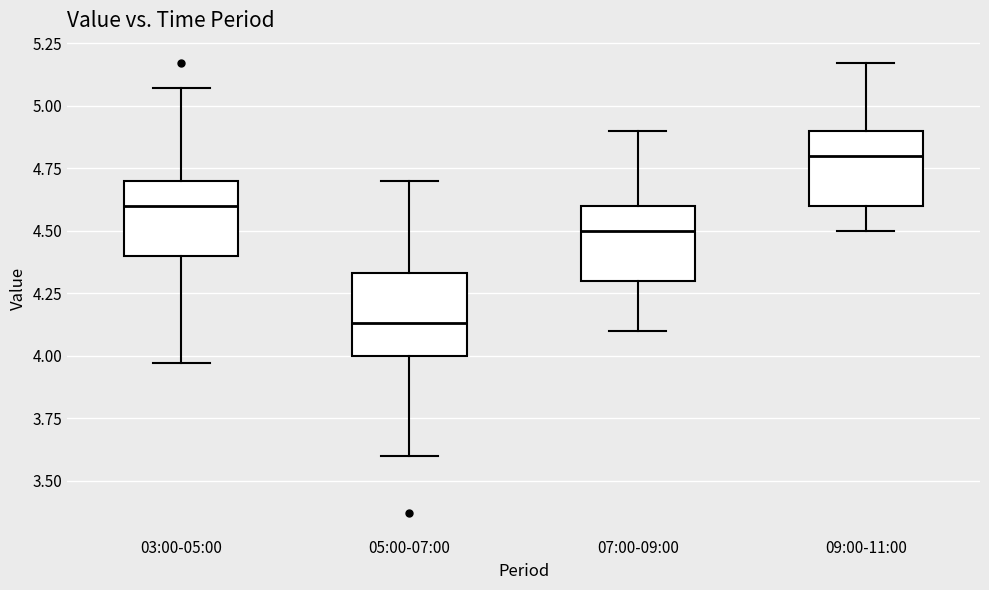

Reading left to right, transcribe this box plot: for each box, give where its median line is, the range the box spans, and where its two whiskers end, as read against the y-axis. The values are not printed on the chart, so give them approximately, as read against the axis.

03:00-05:00: median 4.60, box 4.40 to 4.70, whiskers 3.95 to 5.05
05:00-07:00: median 4.15, box 4.00 to 4.35, whiskers 3.60 to 4.70
07:00-09:00: median 4.50, box 4.30 to 4.60, whiskers 4.10 to 4.90
09:00-11:00: median 4.80, box 4.60 to 4.90, whiskers 4.50 to 5.15